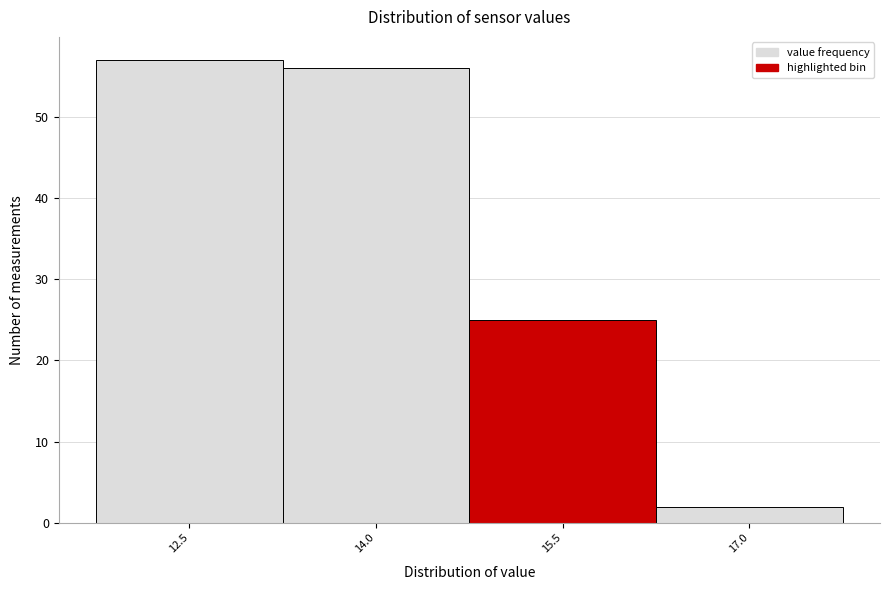

Reading left to right, transcribe all the data shown in this chart.

57	56	25	2